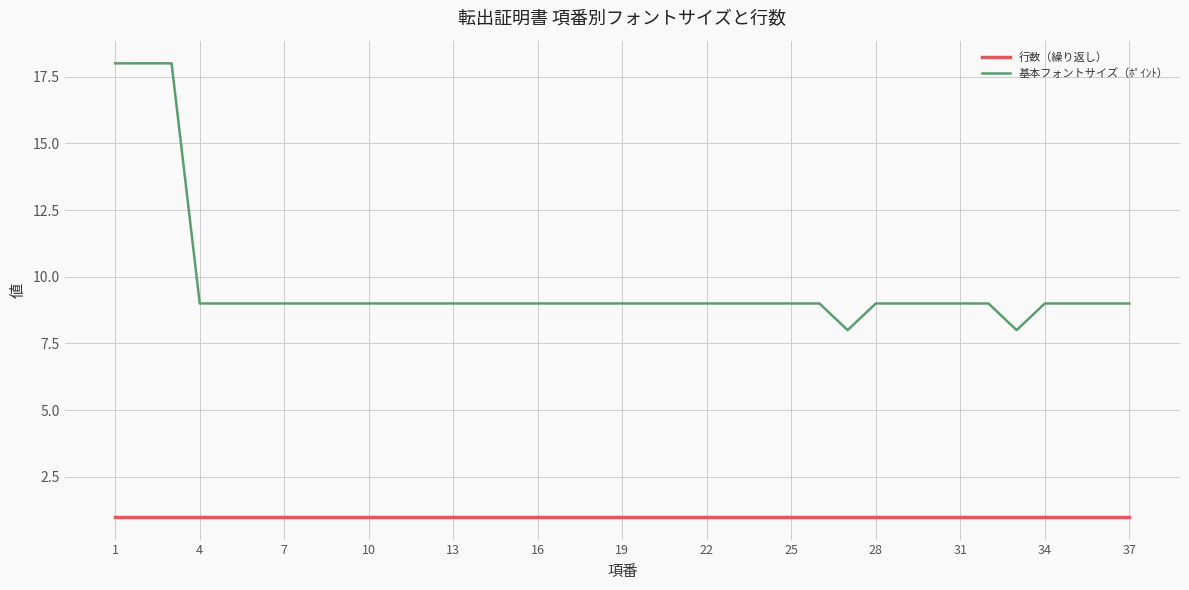

Which series has the widest spread of values?

基本フォントサイズ（ﾎﾟｲﾝﾄ）